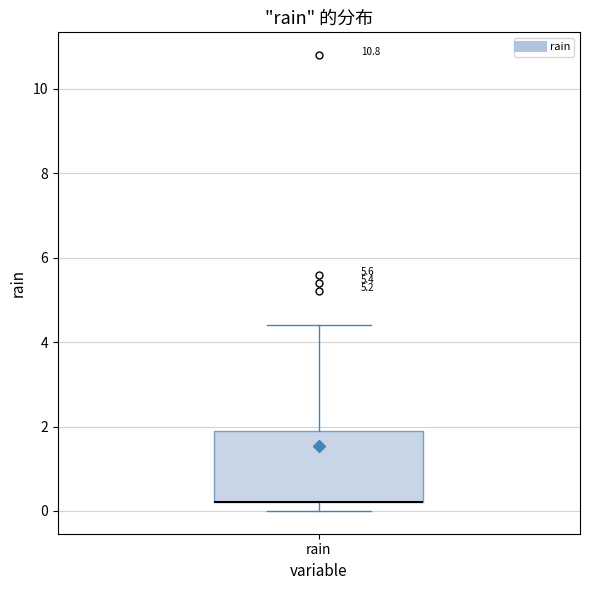

Where is the upper edge of the box for rain on the y-axis? The values are not printed on the chart, so give them approximately, as read against the axis.

2.0